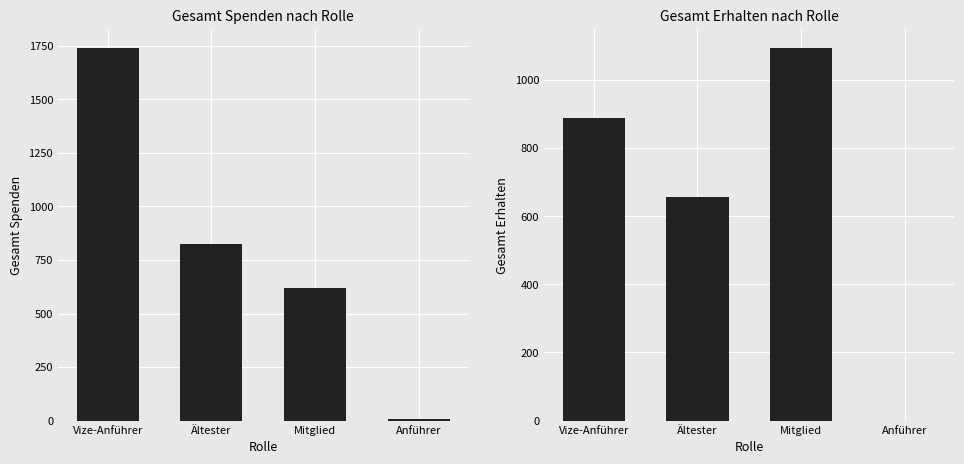

How many bars are there in each group?

2